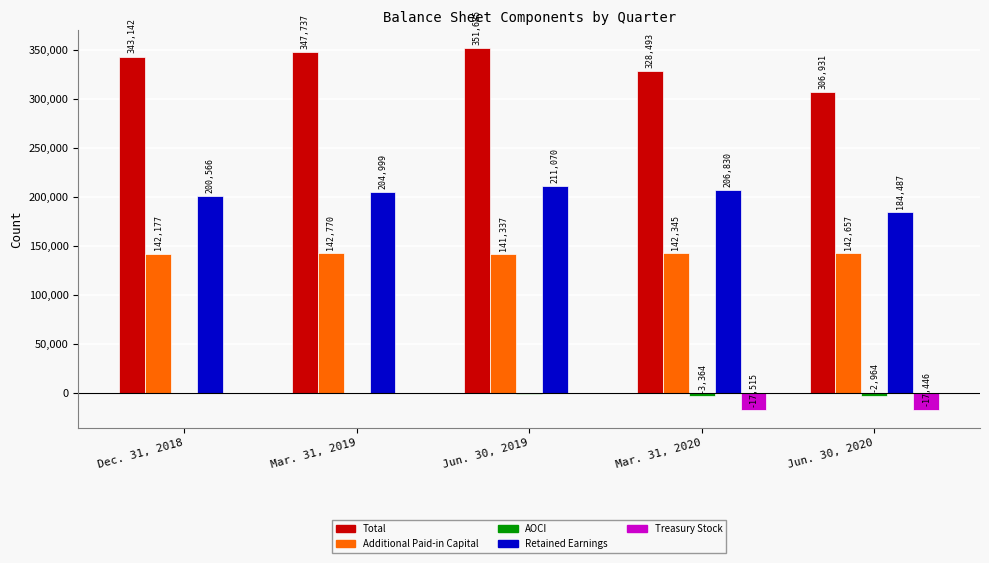

Read the Retained Earnings value at Jun. 30, 2019.

211070